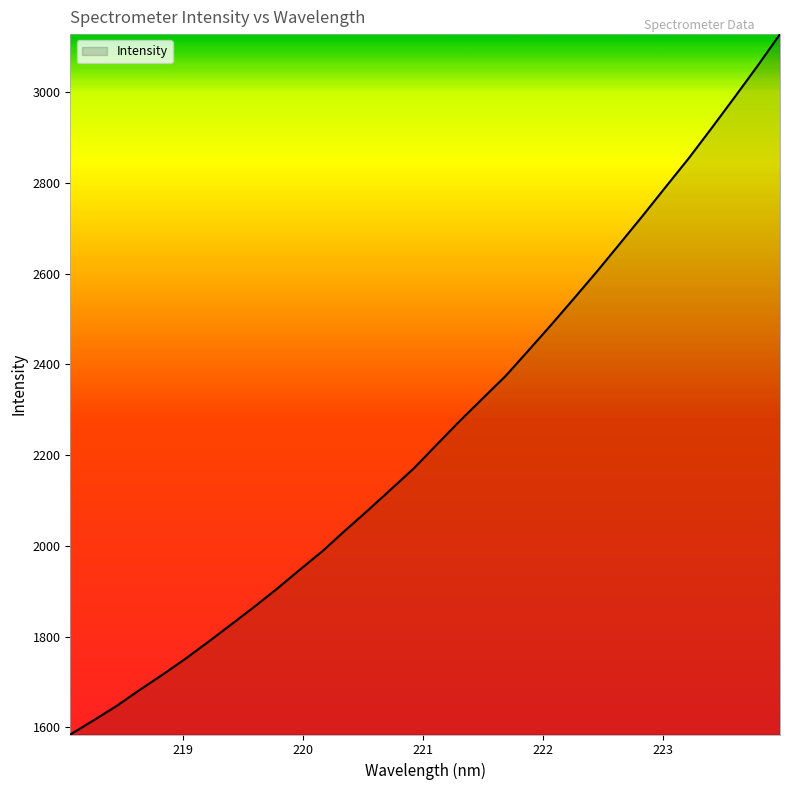

What is the difference between the maximum and minimum values?

1543.8